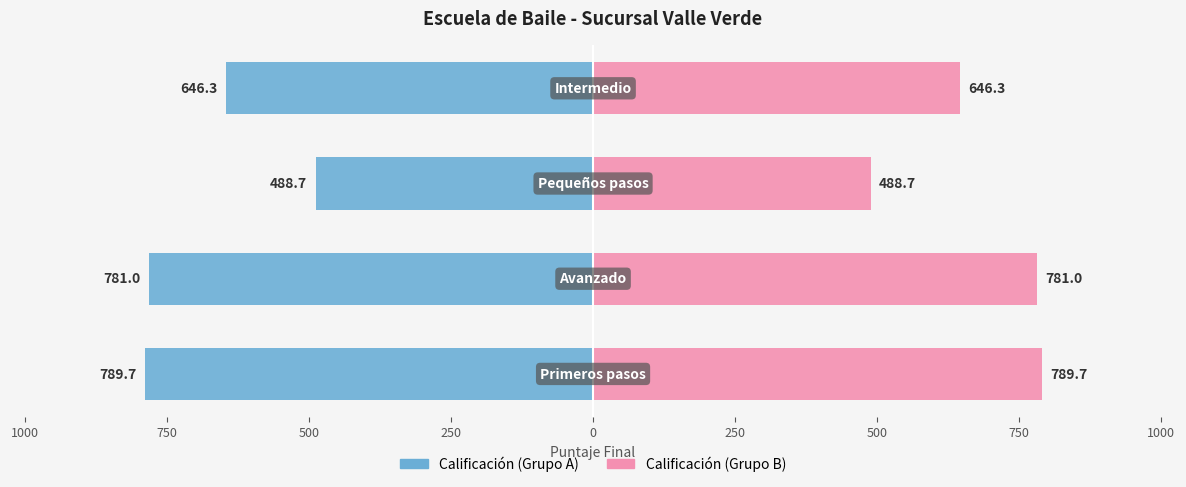

How many values in the Calificación (Grupo B) series exceed 781?

1